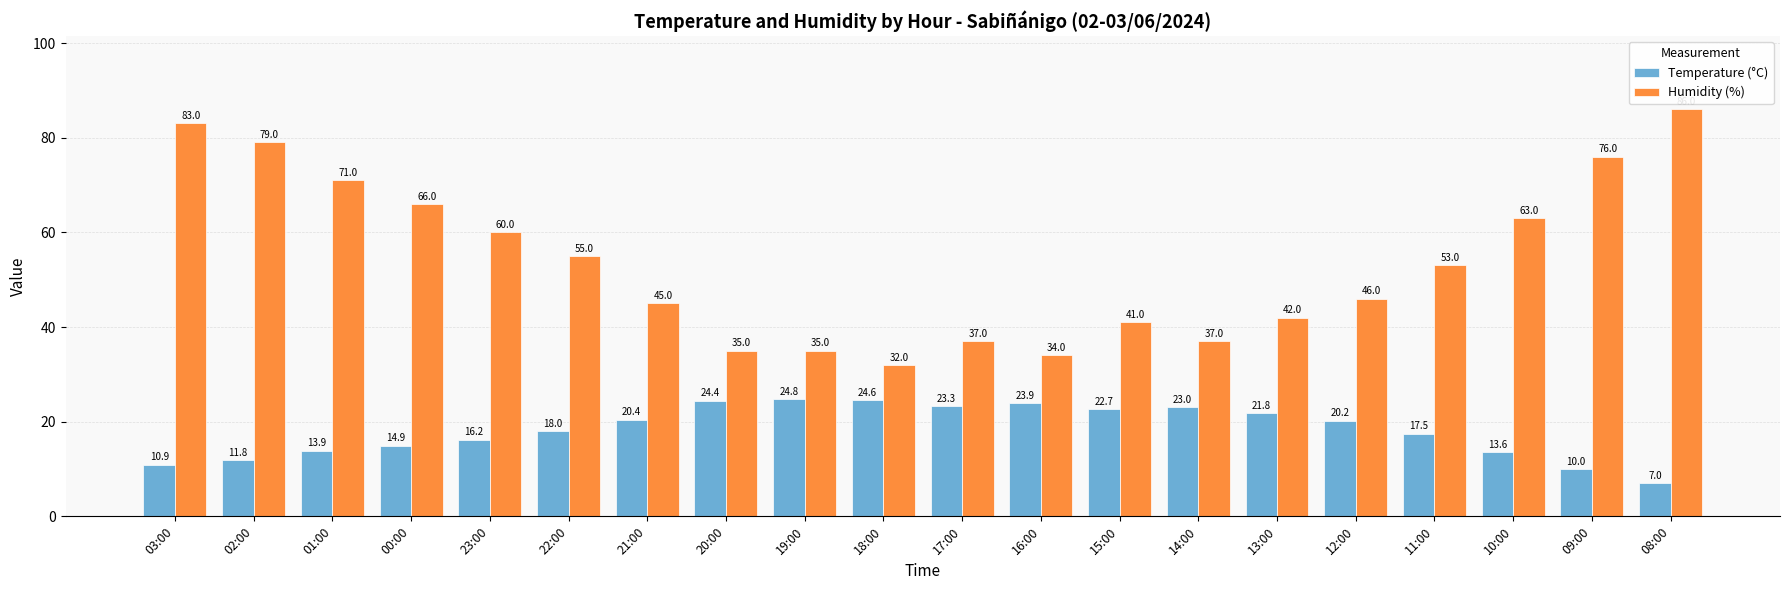

How many data points in Humidity (%) are less than 53?

10